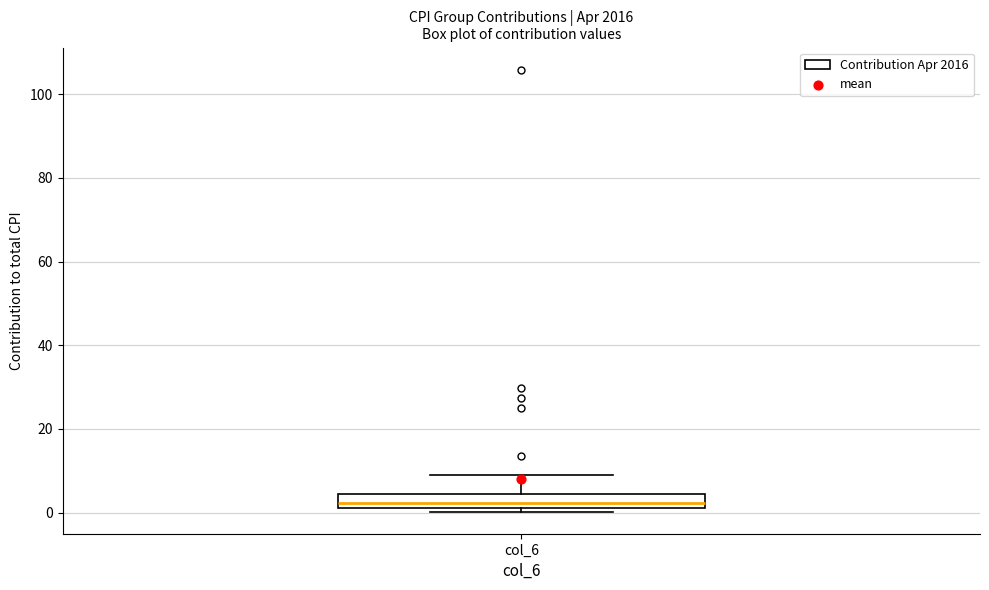

Read this box plot against the y-axis: the position of the median line, the range covered by the box, and the ends of both whiskers. The values are not printed on the chart, so give them approximately, as read against the axis.

median 2 (just above the box's lower edge), box 2 to 4, whiskers 0 to 8